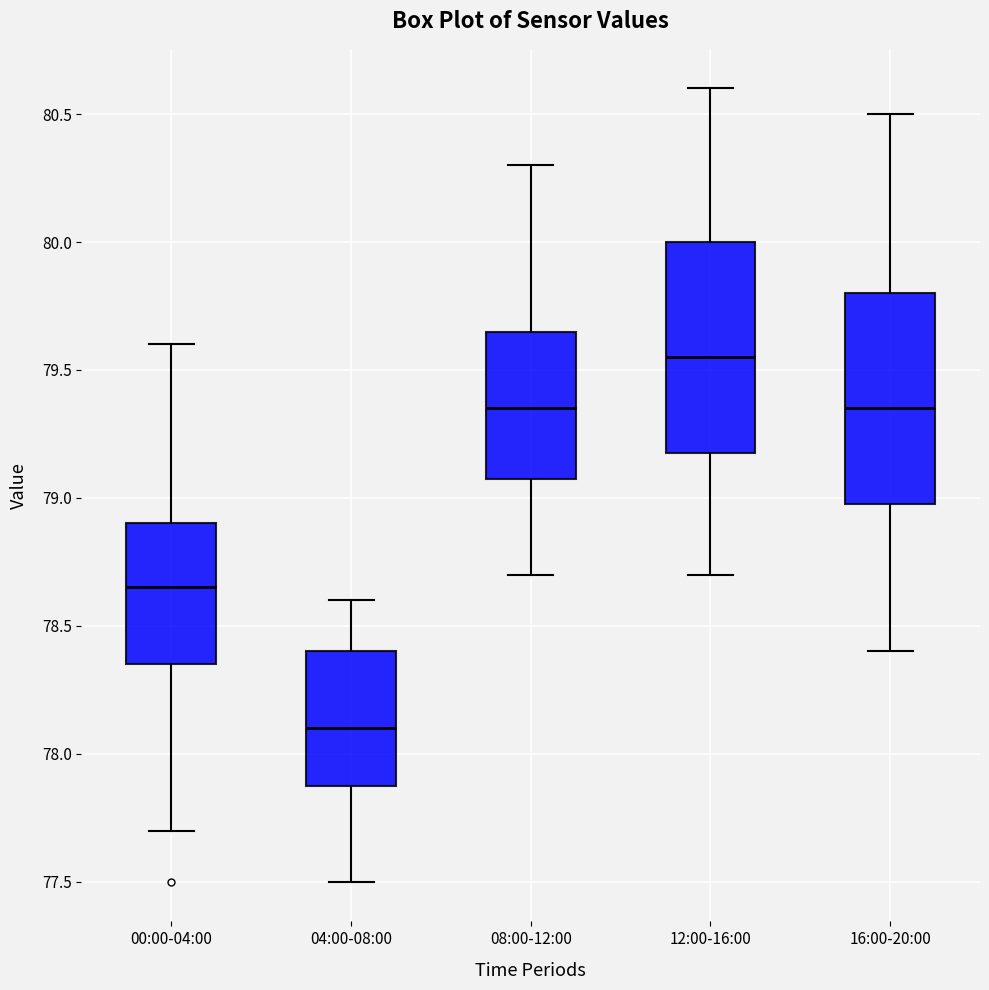

Reading left to right, read every box against the y-axis: the position of its median line, the range the box covers, and the ends of its whiskers. The values are not printed on the chart, so give them approximately, as read against the axis.

00:00-04:00: median 78.65, box 78.35 to 78.90, whiskers 77.70 to 79.60
04:00-08:00: median 78.10, box 77.90 to 78.40, whiskers 77.50 to 78.60
08:00-12:00: median 79.35, box 79.10 to 79.65, whiskers 78.70 to 80.30
12:00-16:00: median 79.55, box 79.20 to 80.00, whiskers 78.70 to 80.60
16:00-20:00: median 79.35, box 79.00 to 79.80, whiskers 78.40 to 80.50